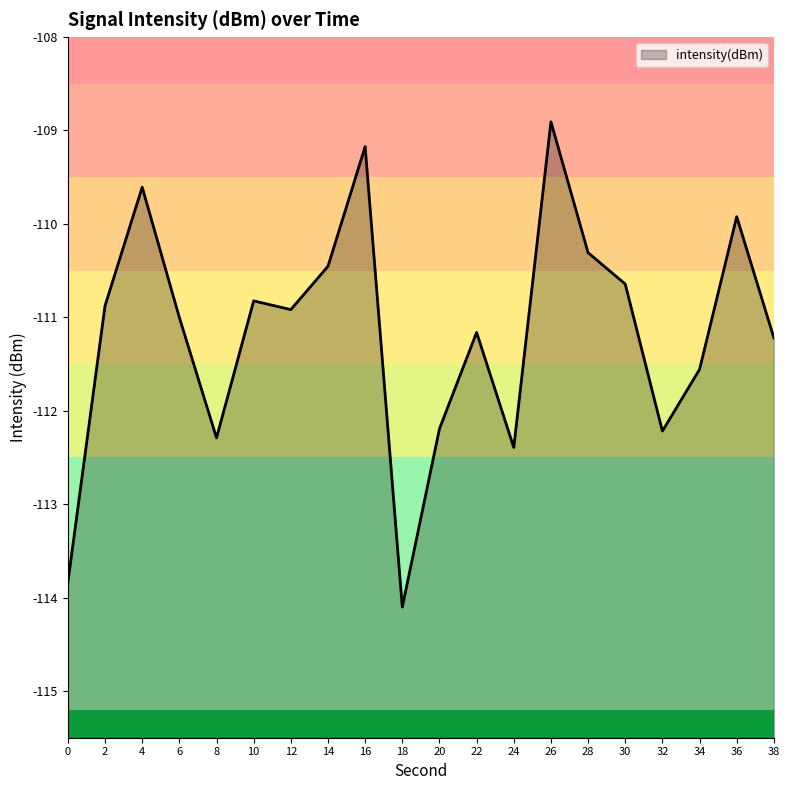

The chart shows a value of -188.1 at 6. True or false?

False